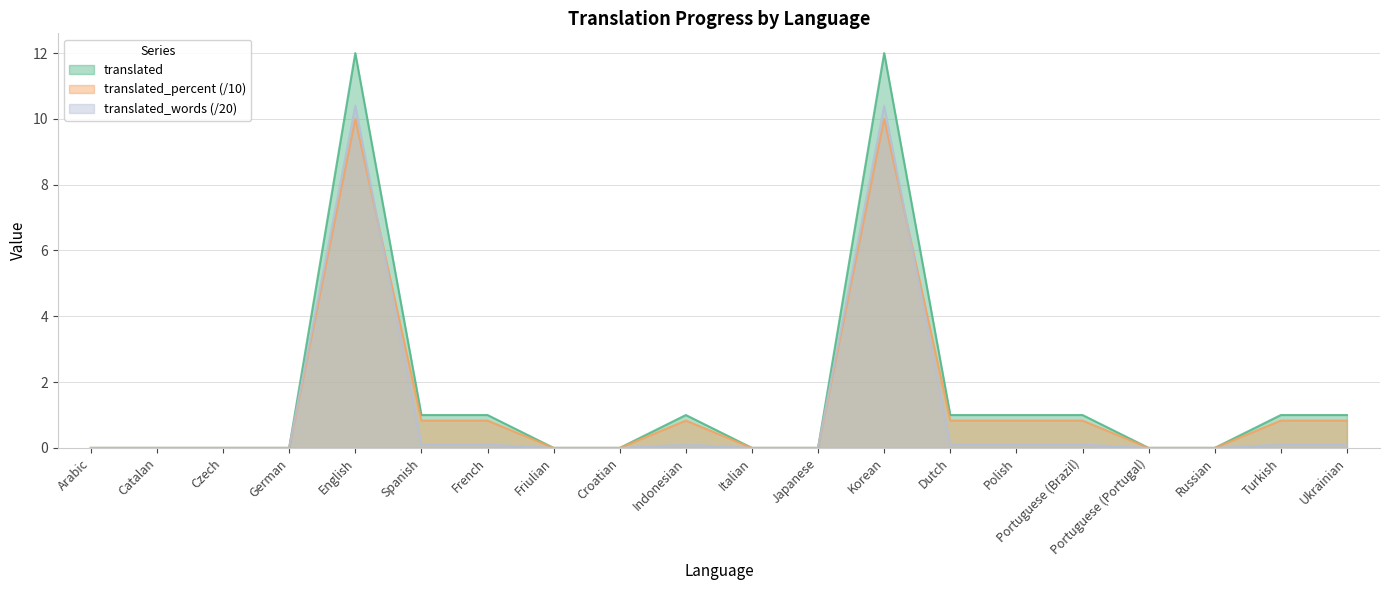

What is the difference between the maximum and second lowest values in the translated series?

12.0